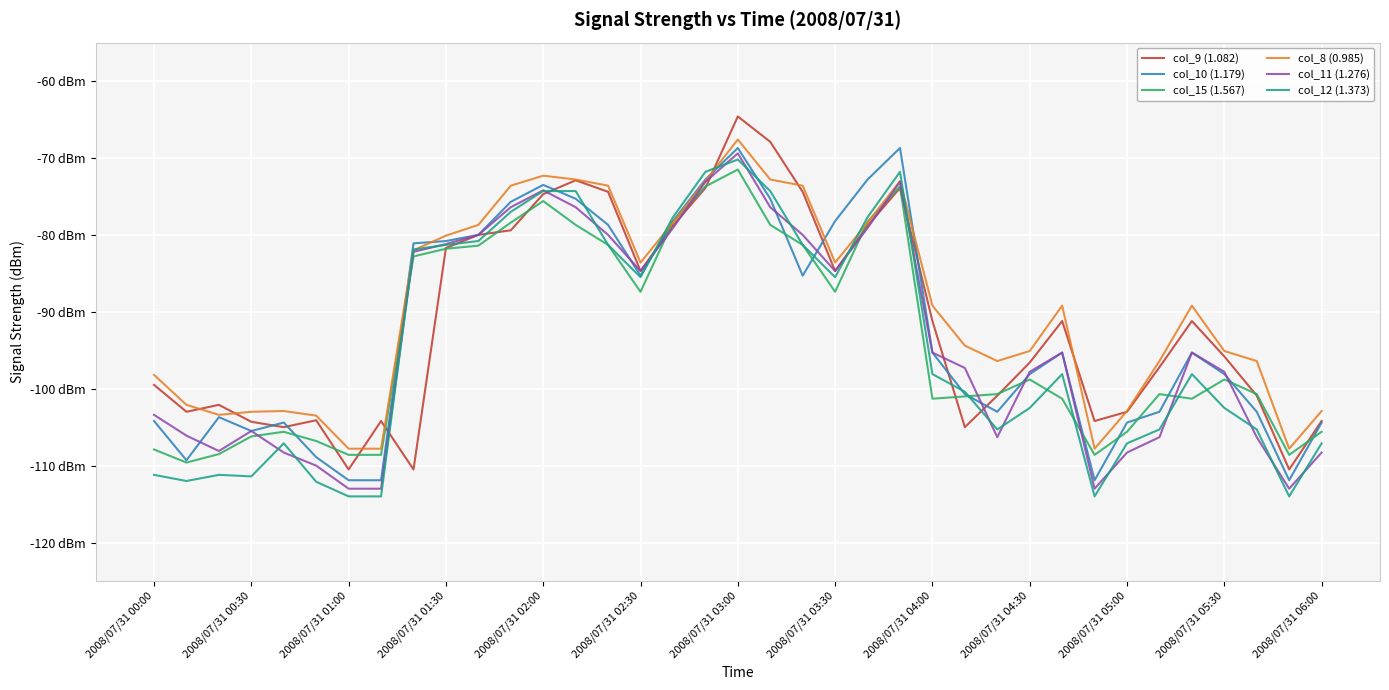

Does the chart have visible grid lines?

Yes